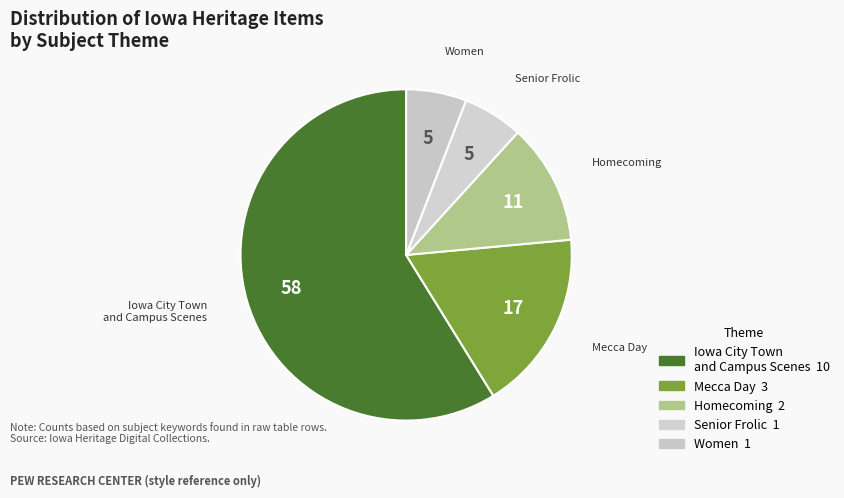

What is the largest slice in the pie chart?

Iowa City Town and Campus Scenes